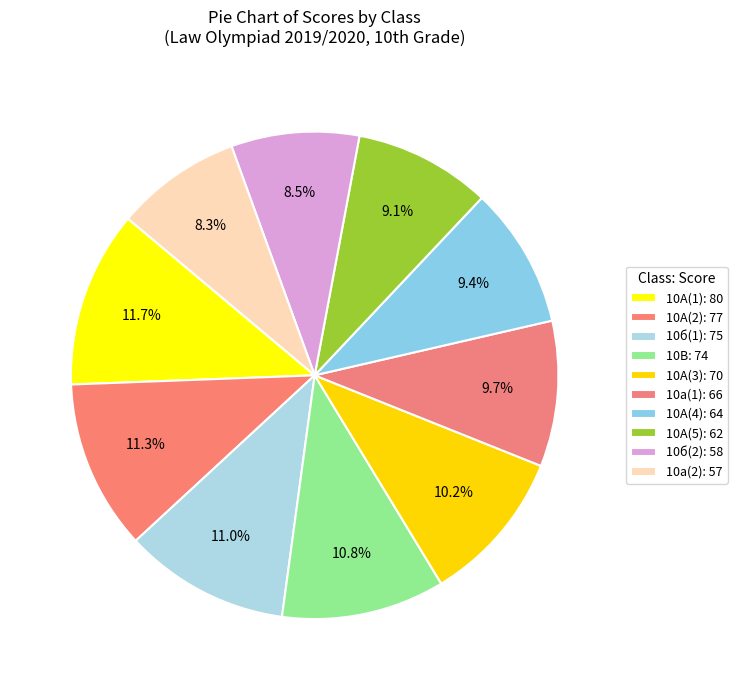

Does any single category account for the majority?

No